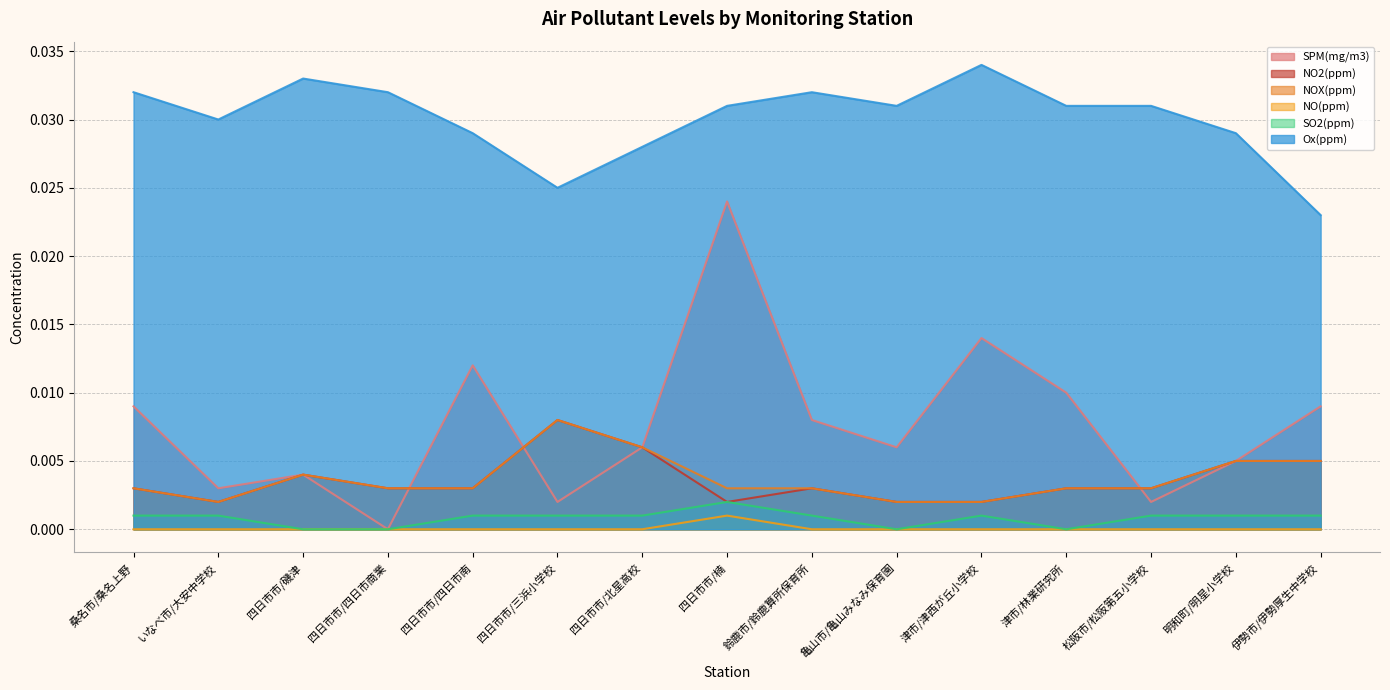

Is it true that NO(ppm) equals 0.0 at 桑名市/桑名上野?

False